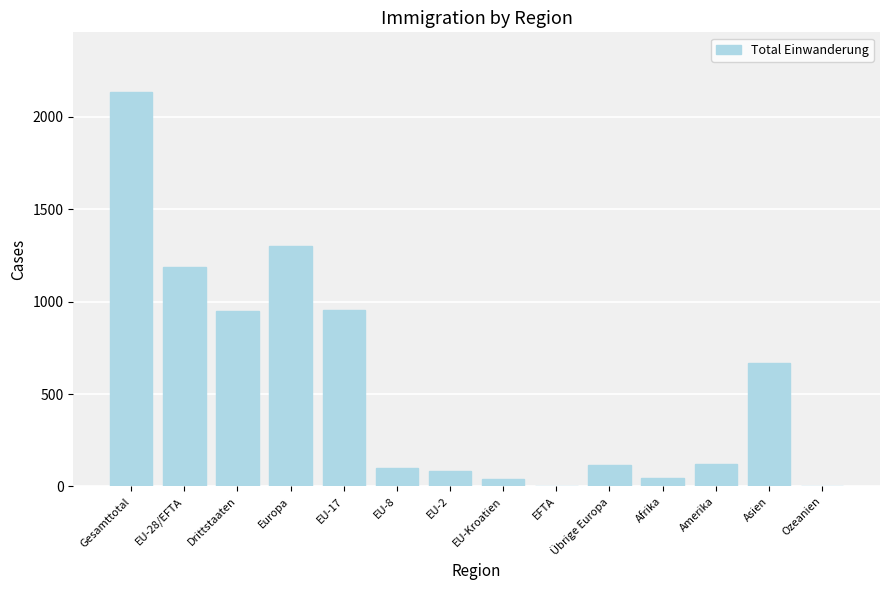

What value does the data have at Asien?

667